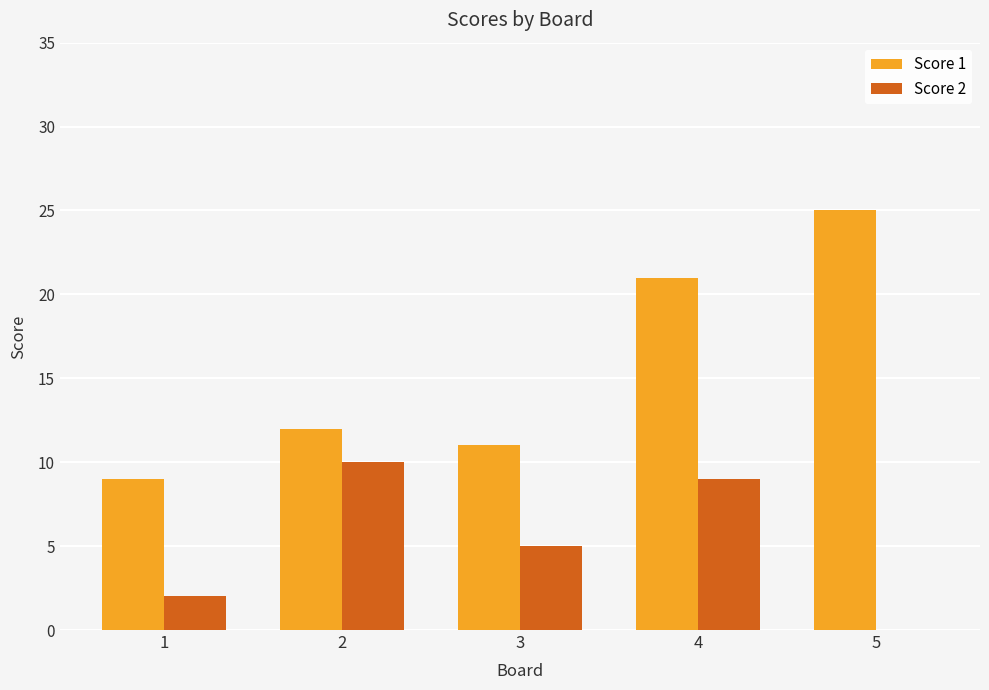

Which label corresponds to the largest value in the chart?

5